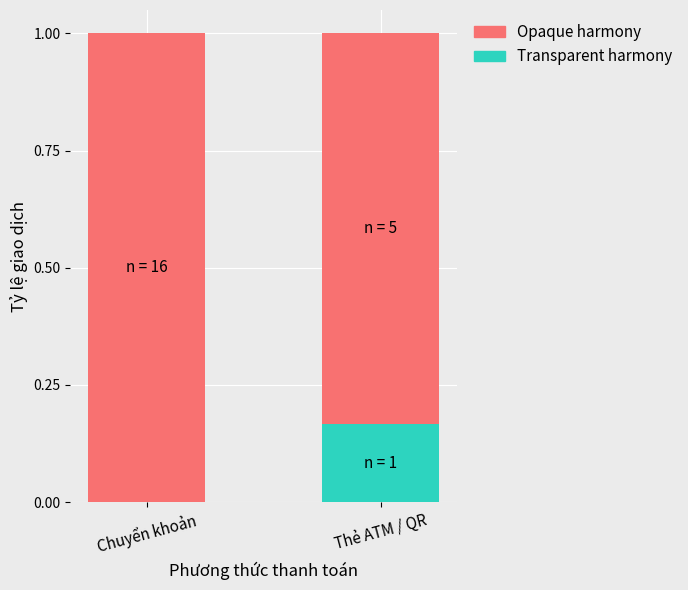

At which label does Transparent harmony reach its peak?

Thẻ ATM / QR